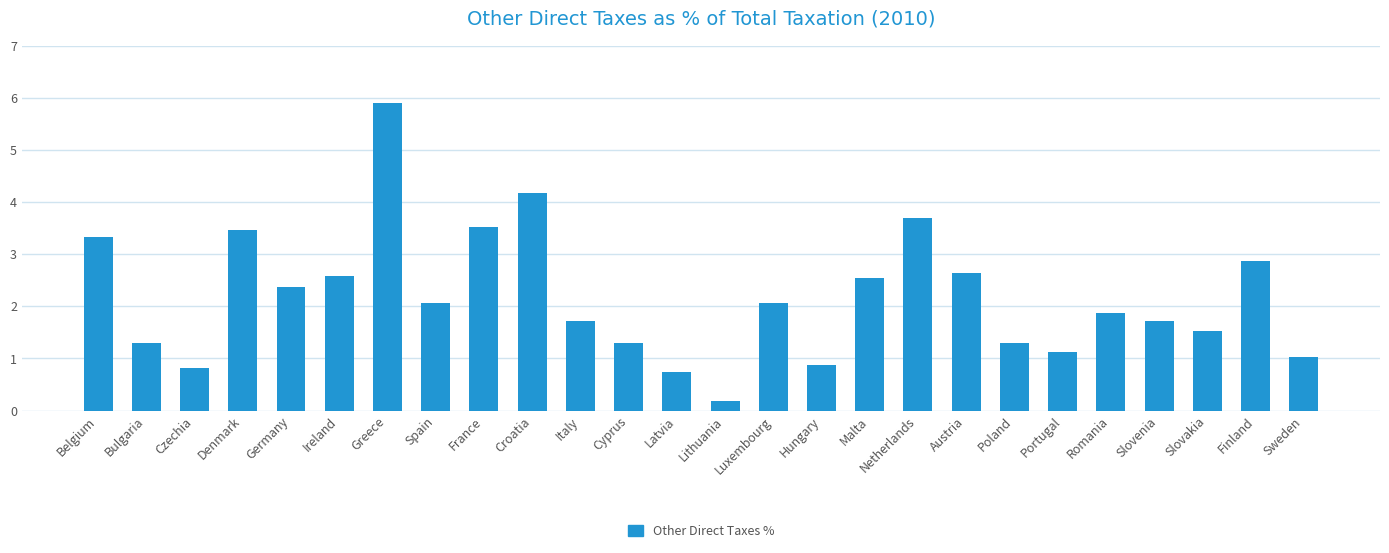

How many bars are there in total?

26